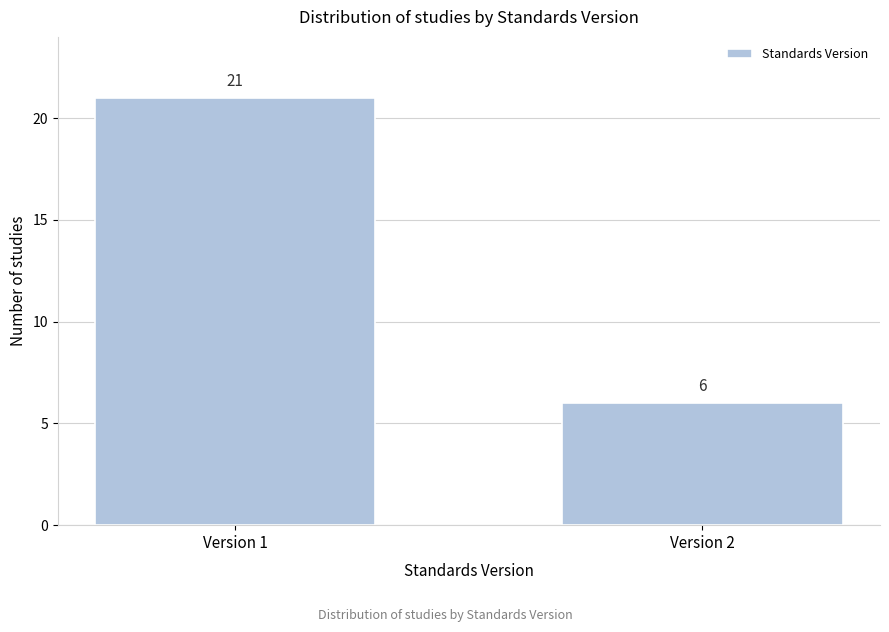

Reading left to right, list all the values displayed in this chart.

Version 1=21	Version 2=6